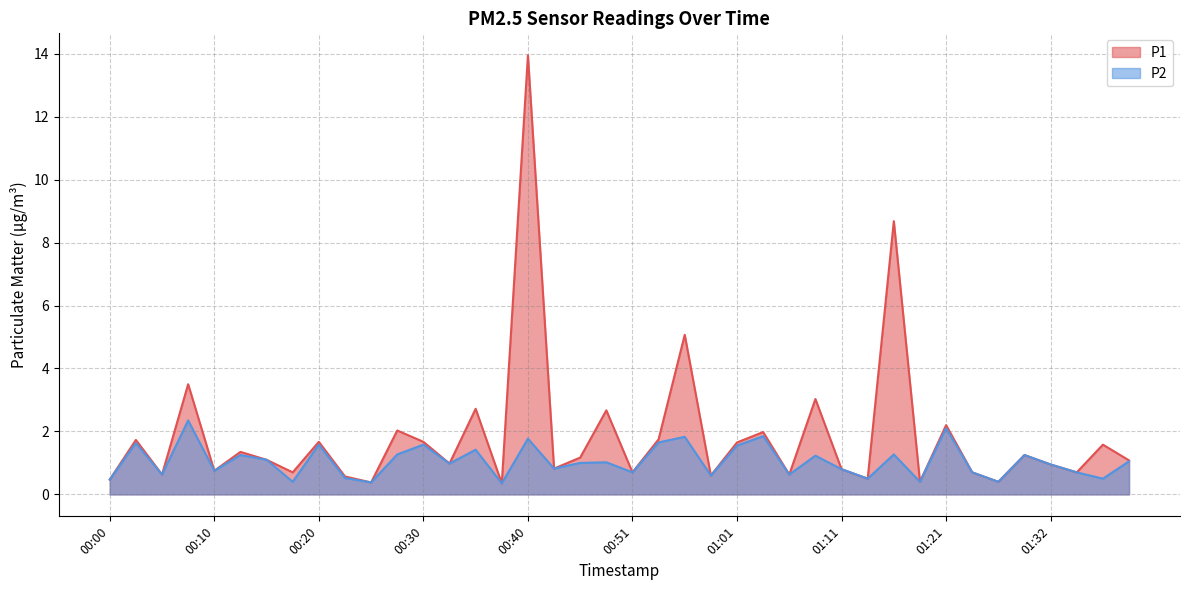

Reading right to left, extract all data points from this chart.

P1: 01:39=1.1	01:37=1.6	01:34=0.7	01:32=0.9	01:29=1.2	01:27=0.4	01:24=0.7	01:21=2.2	01:19=0.4	01:16=8.7	01:14=0.5	01:11=0.8	01:09=3.0	01:06=0.6	01:03=2.0	01:01=1.6	00:58=0.6	00:56=5.1	00:53=1.8	00:51=0.7	00:48=2.7	00:45=1.2	00:43=0.8	00:40=13.9	00:38=0.3	00:35=2.7	00:33=1.0	00:30=1.7	00:28=2.0	00:25=0.4	00:23=0.6	00:20=1.7	00:18=0.7	00:15=1.1	00:13=1.4	00:10=0.8	00:08=3.5	00:05=0.6	00:03=1.7	00:00=0.5
P2: 01:39=1.1	01:37=0.5	01:34=0.7	01:32=0.9	01:29=1.2	01:27=0.4	01:24=0.7	01:21=2.1	01:19=0.4	01:16=1.3	01:14=0.5	01:11=0.8	01:09=1.2	01:06=0.6	01:03=1.9	01:01=1.6	00:58=0.6	00:56=1.8	00:53=1.6	00:51=0.7	00:48=1.0	00:45=1.0	00:43=0.8	00:40=1.8	00:38=0.3	00:35=1.4	00:33=1.0	00:30=1.6	00:28=1.3	00:25=0.4	00:23=0.5	00:20=1.6	00:18=0.4	00:15=1.1	00:13=1.2	00:10=0.8	00:08=2.4	00:05=0.6	00:03=1.6	00:00=0.5